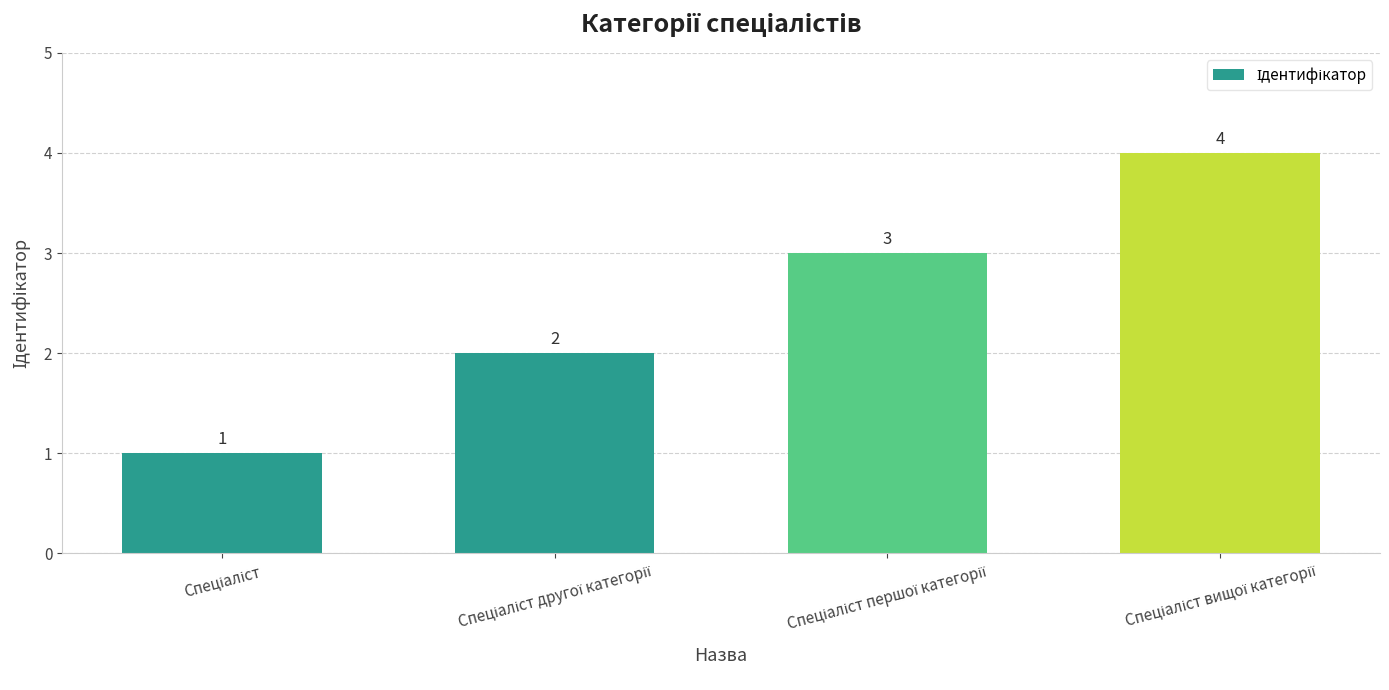

What is the maximum value shown in the chart?

4